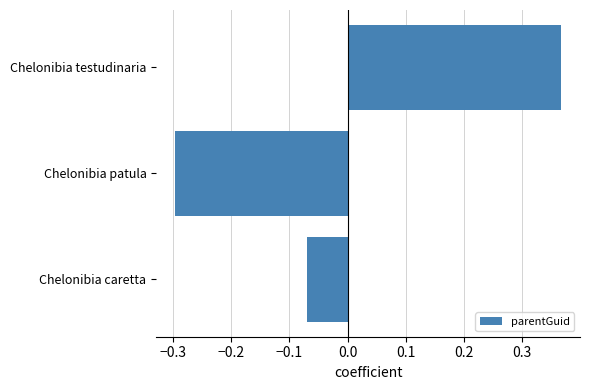

How many values are below zero?

2